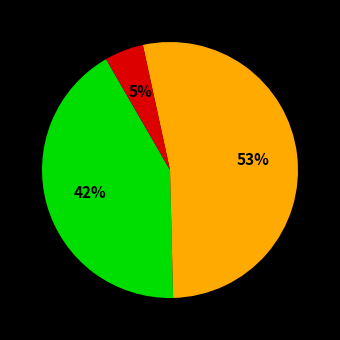

Is there a majority slice in this chart?

Yes